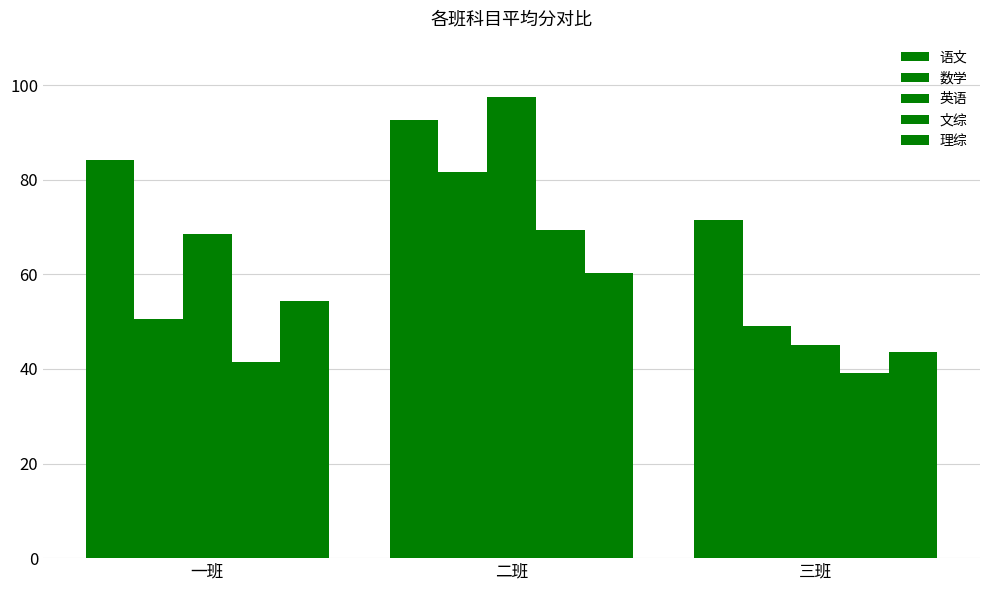

Which label corresponds to the largest value in the chart?

二班